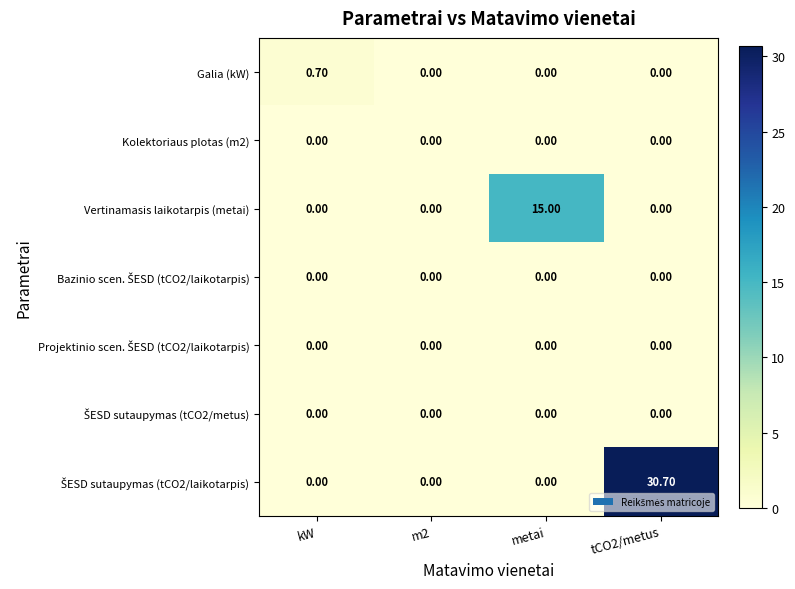

At which category is the sum across all series the highest?

tCO2/metus